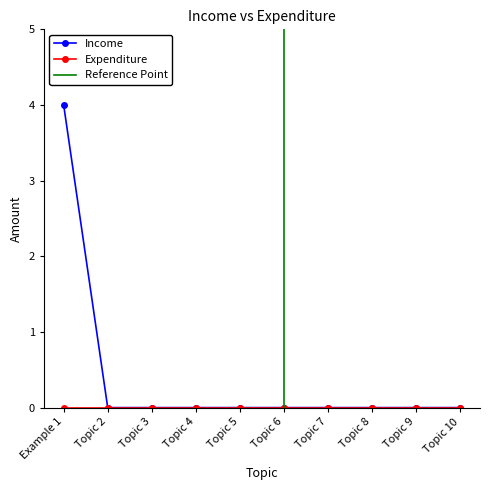

Reading left to right, list all the values displayed in this chart.

Example 1=4	Topic 2=0	Topic 3=0	Topic 4=0	Topic 5=0	Topic 6=0	Topic 7=0	Topic 8=0	Topic 9=0	Topic 10=0